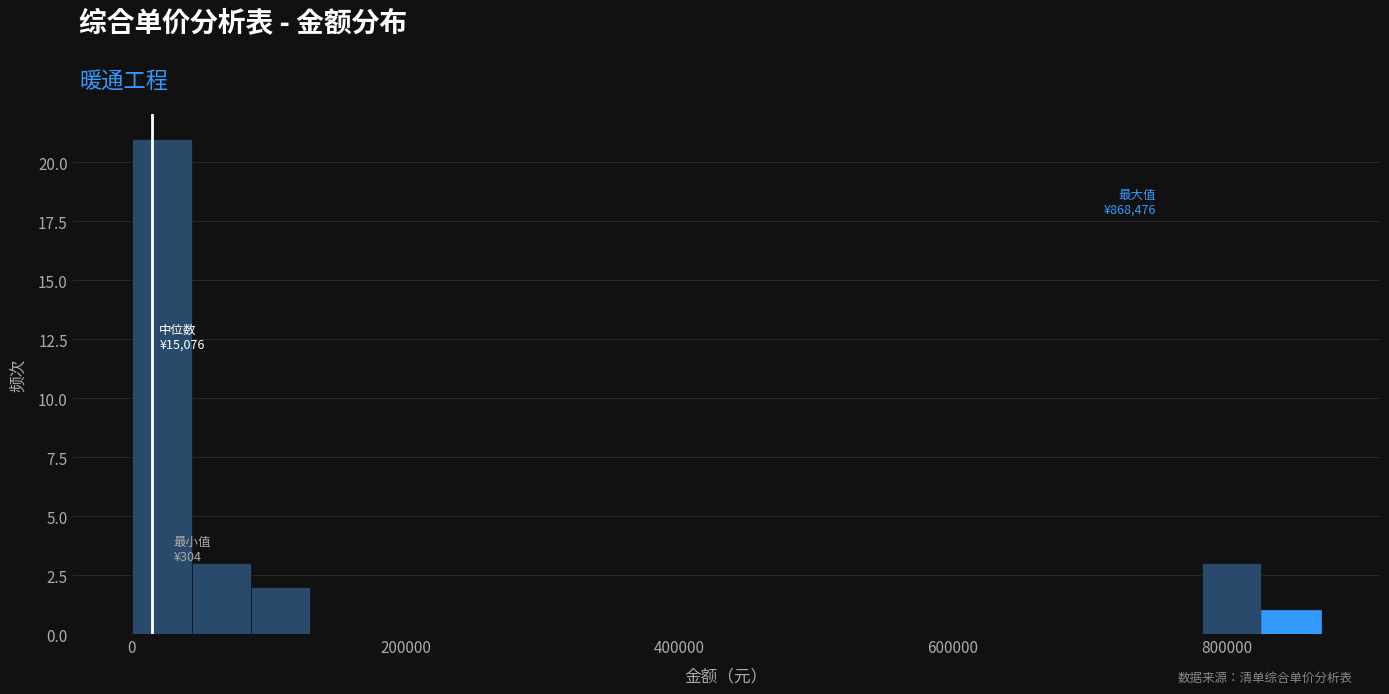

Around what value on the x-axis is the tallest bar? Give the approximate position of its centre, as read against the axis.

20000